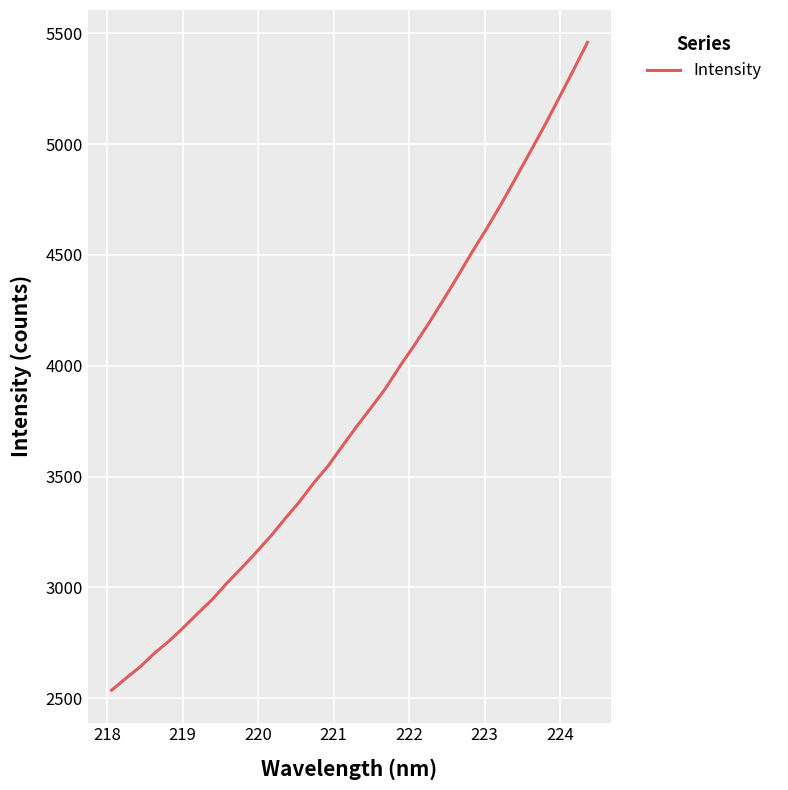

What is the minimum value shown in the chart?

2536.4